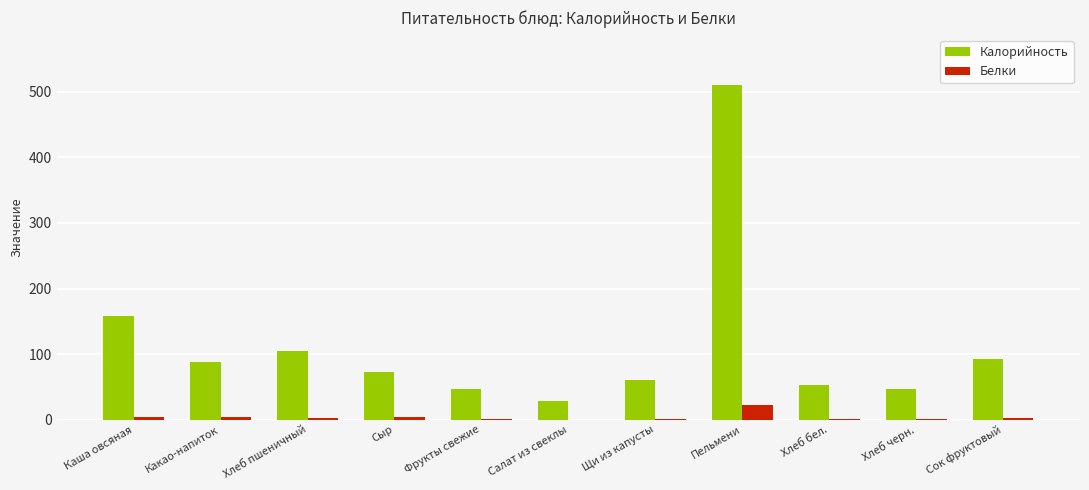

The Калорийность series shows 158.5 at Каша овсяная. True or false?

True